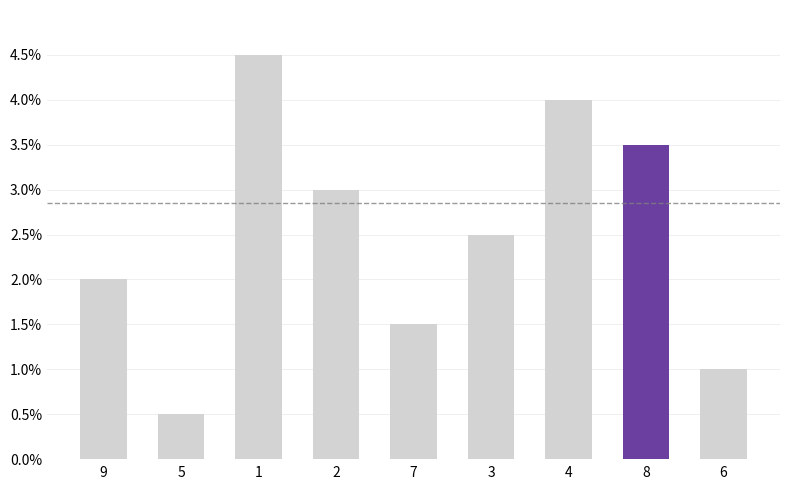

Where is the data nearest to the value 2?

9